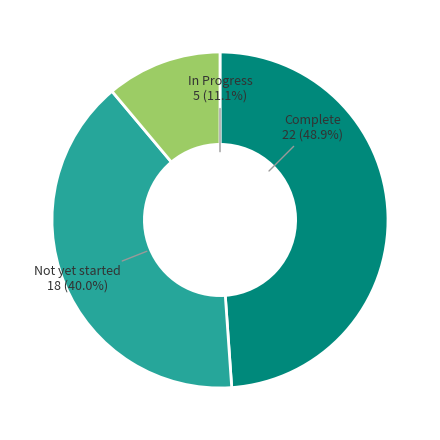

The Not yet started slice represents 31% of the pie. True or false?

False